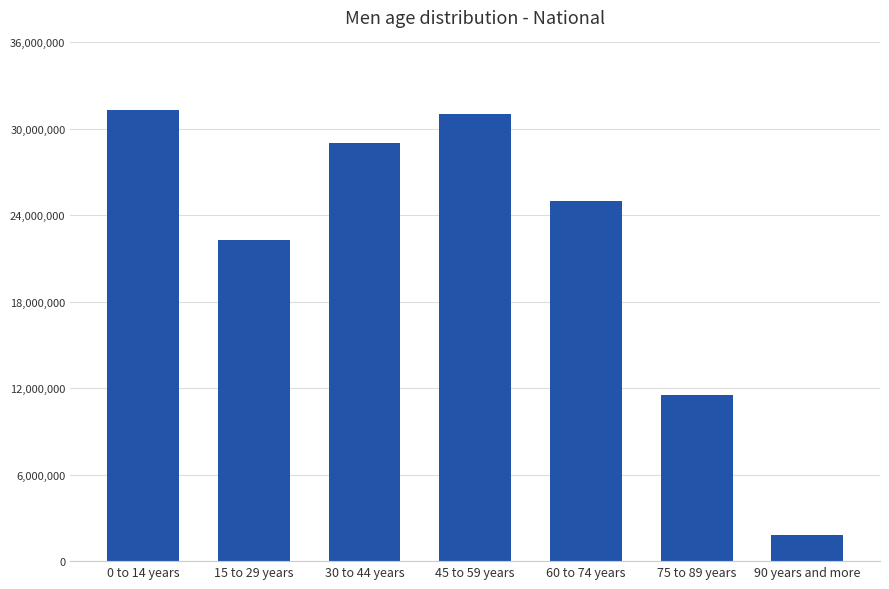

The value at 60 to 74 years is 7983930. True or false?

False